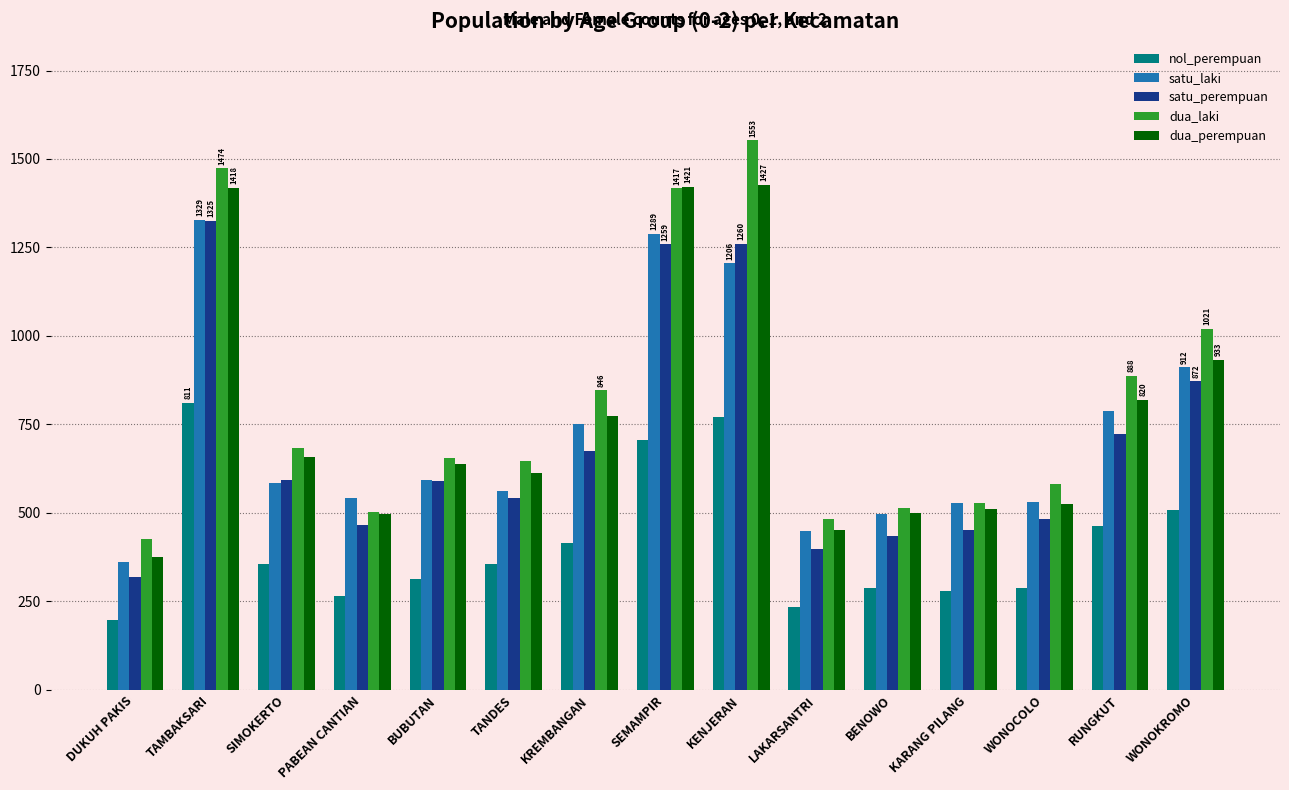

The value of nol_perempuan at BUBUTAN is 191. True or false?

False